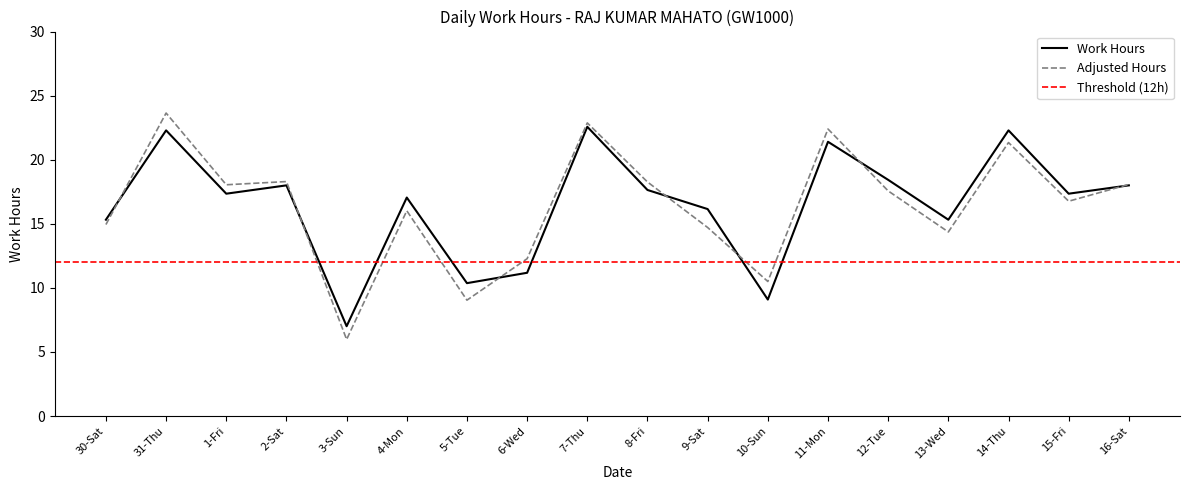

What is the change in value from 11-Mon to 13-Wed?

-6.1